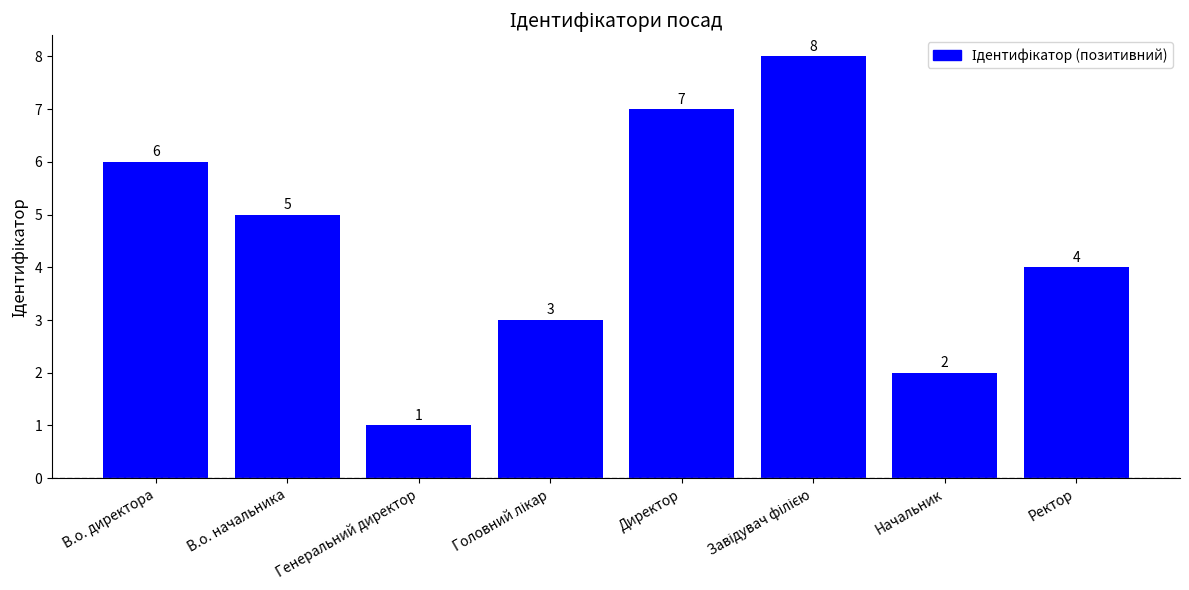

Read the value at Генеральний директор.

1